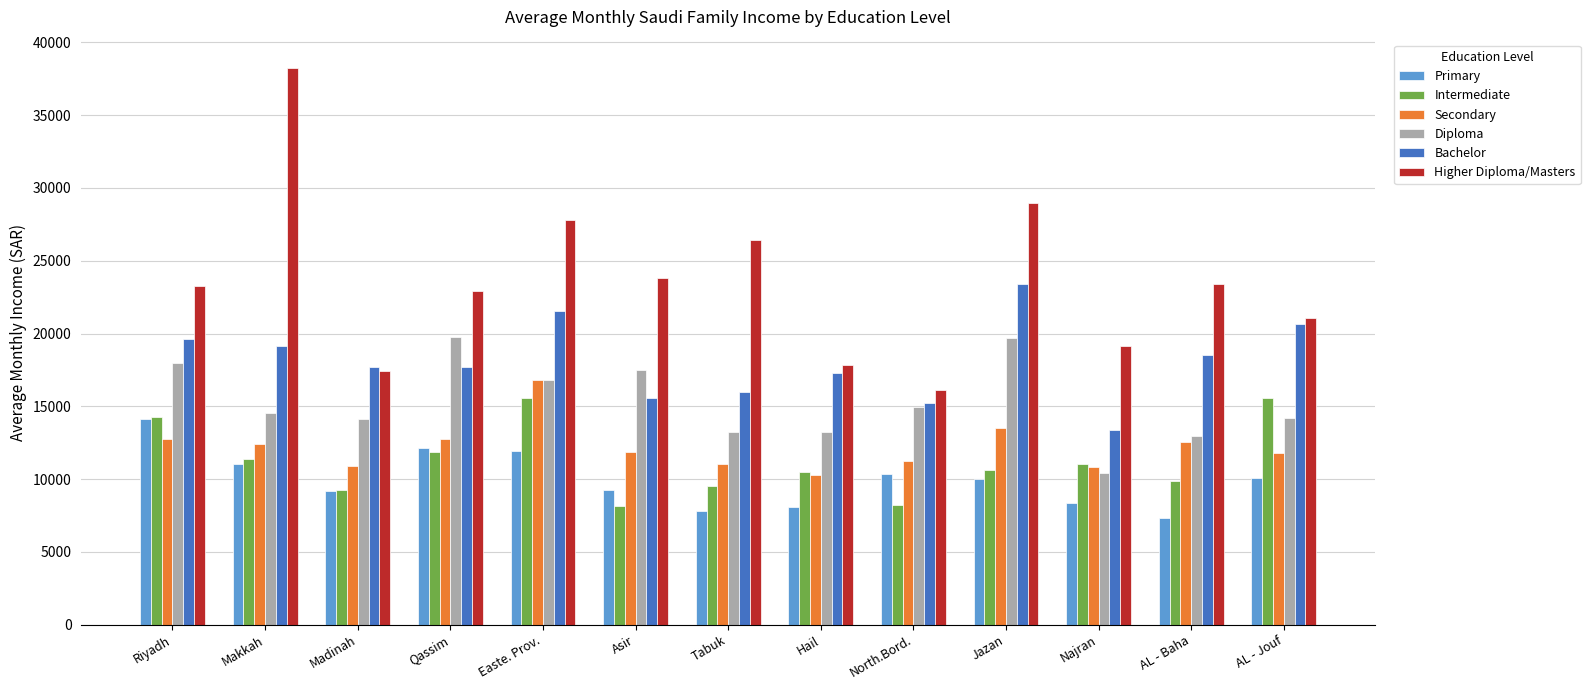

At which category is the sum across all series the highest?

Easte. Prov.